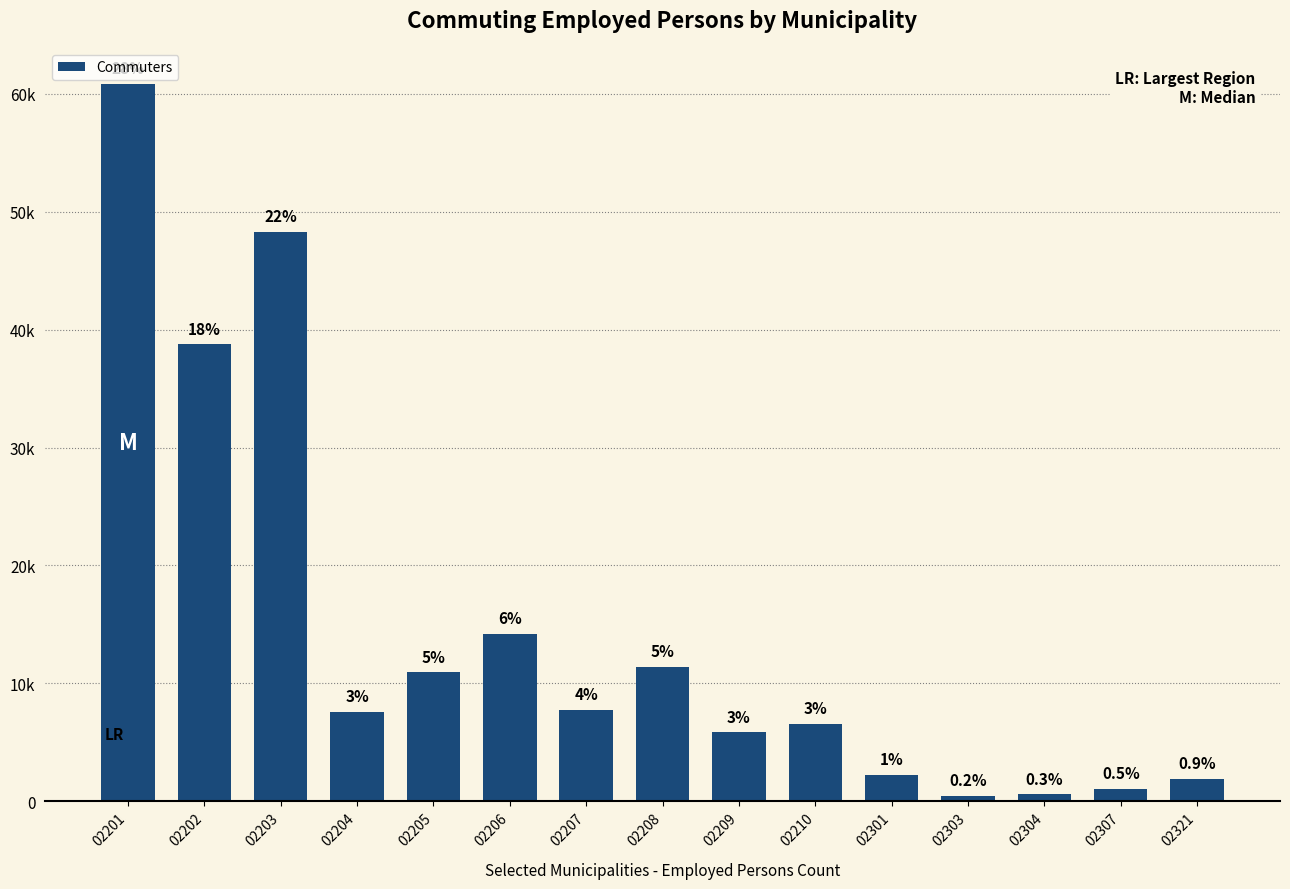

What value does the data have at 02203?

48326